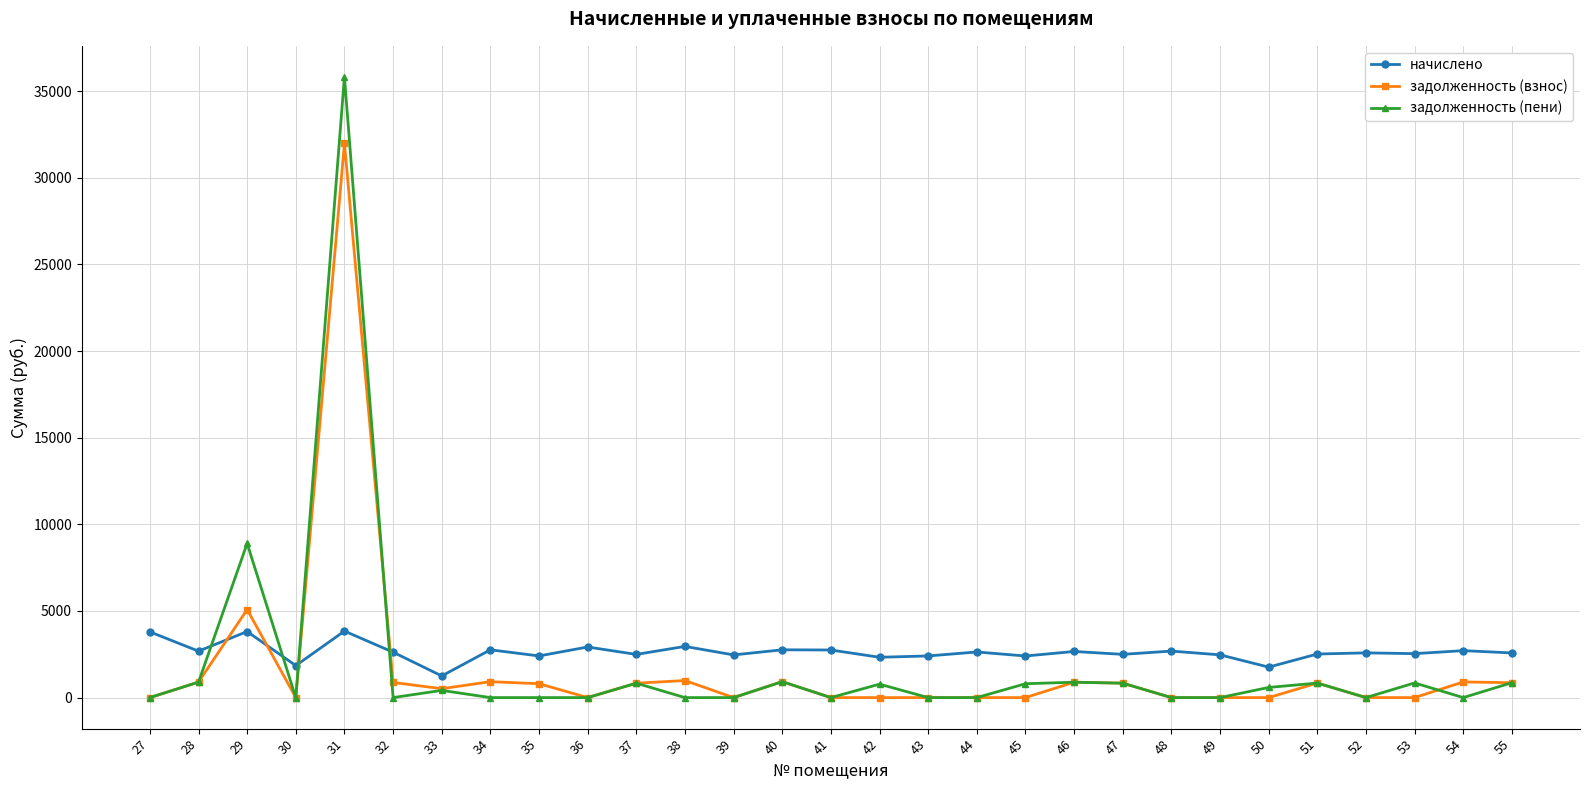

List the series in order of their peak value, lowest first.

начислено, задолженность (взнос), задолженность (пени)